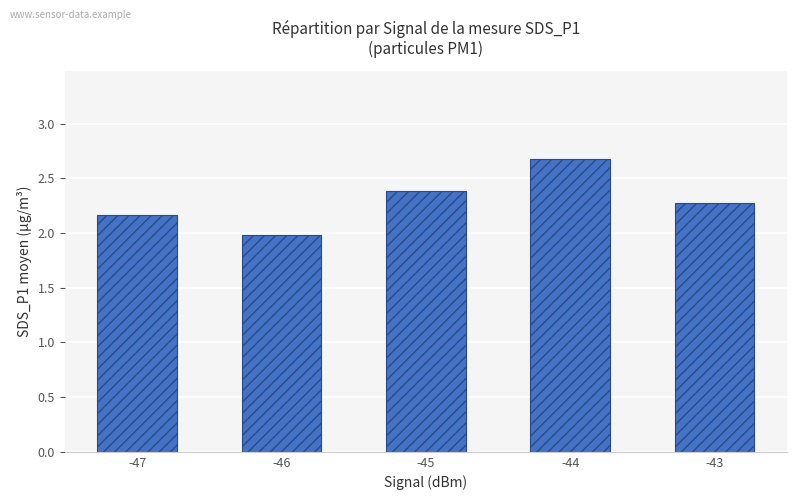

Are the bars horizontal?

No